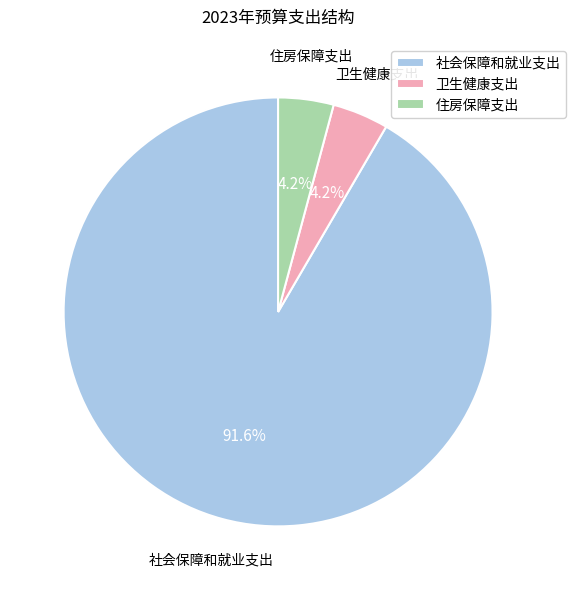

To the nearest percent, what portion does 社会保障和就业支出 represent?

92%